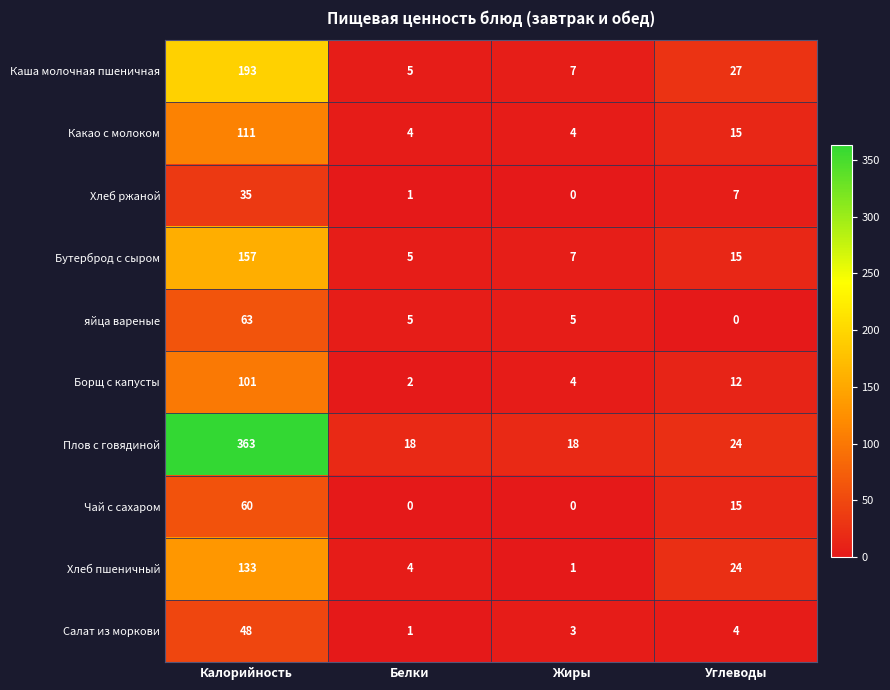

Is it true that Чай с сахаром equals 60 at Калорийность?

True